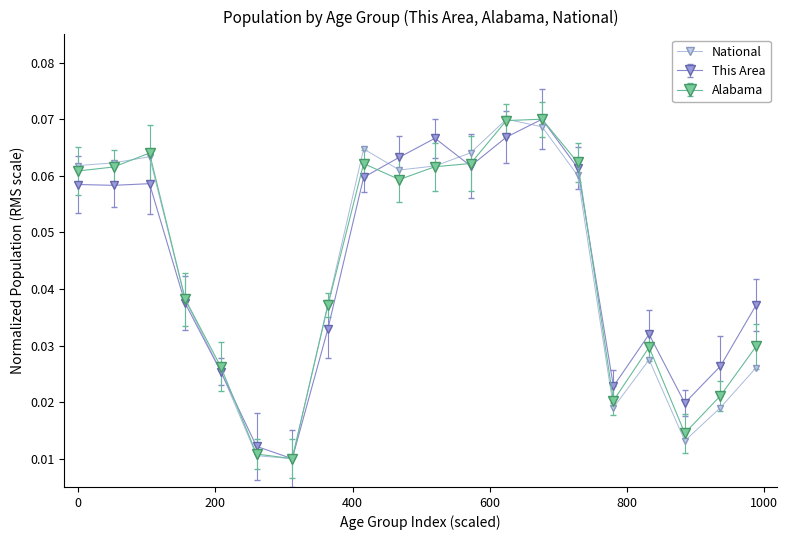

Does the chart display data point markers on the line(s)?

Yes